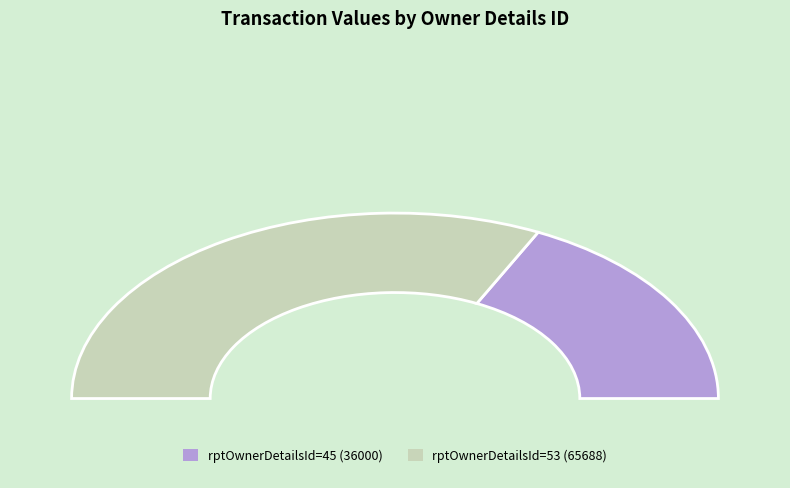

What is the ratio of the value at 45 to the value at 53?

0.5